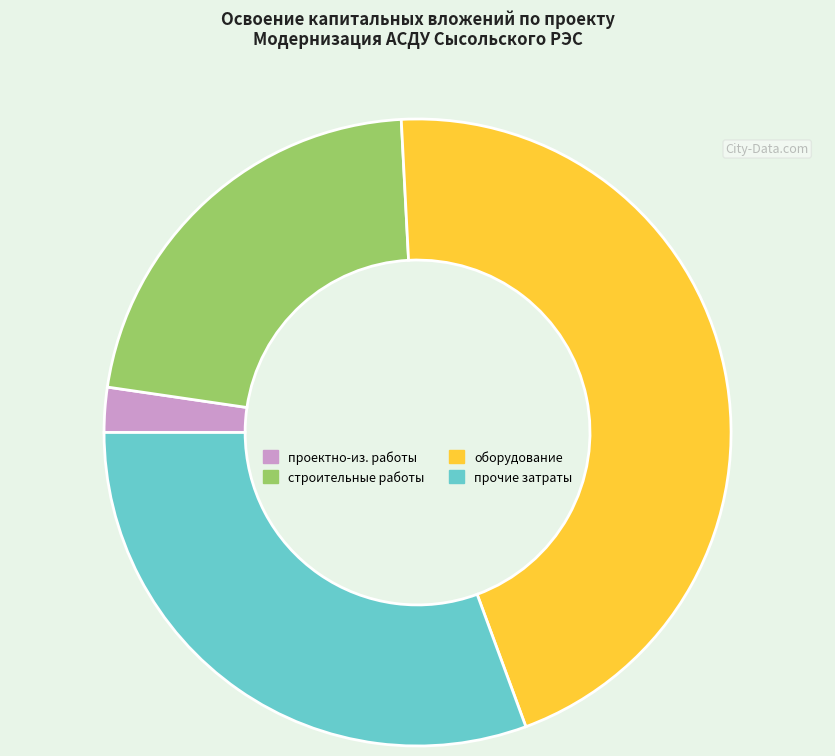

How many slices are in this pie chart?

4